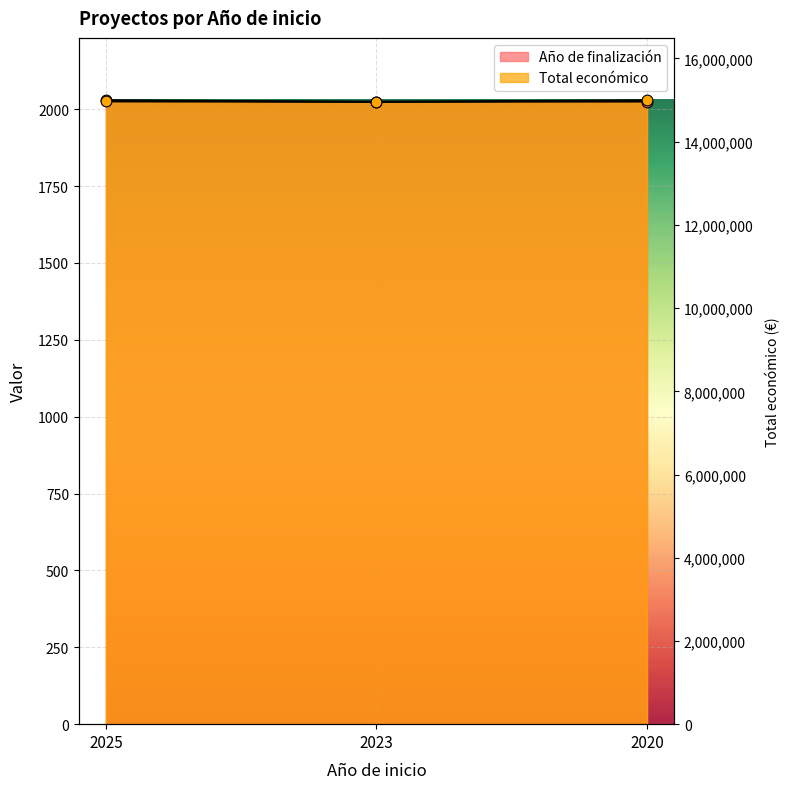

What are all the series names shown in the legend?

Año de finalización, Total económico